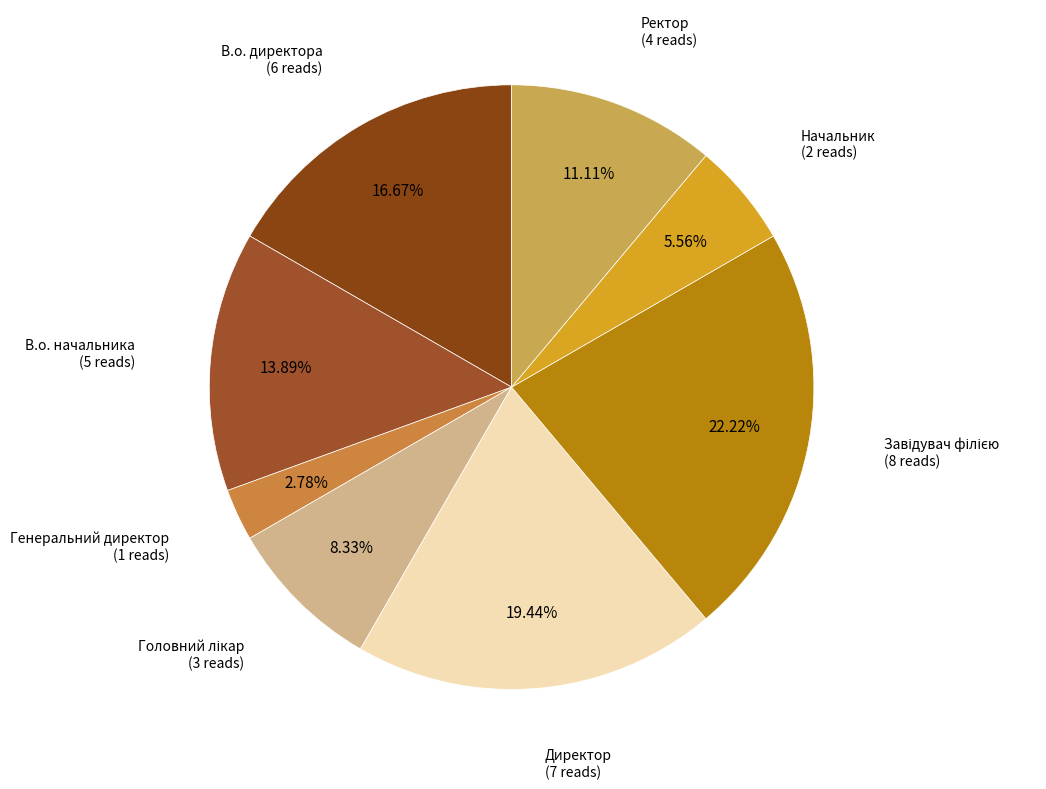

To the nearest percent, what is the average slice percentage?

12%